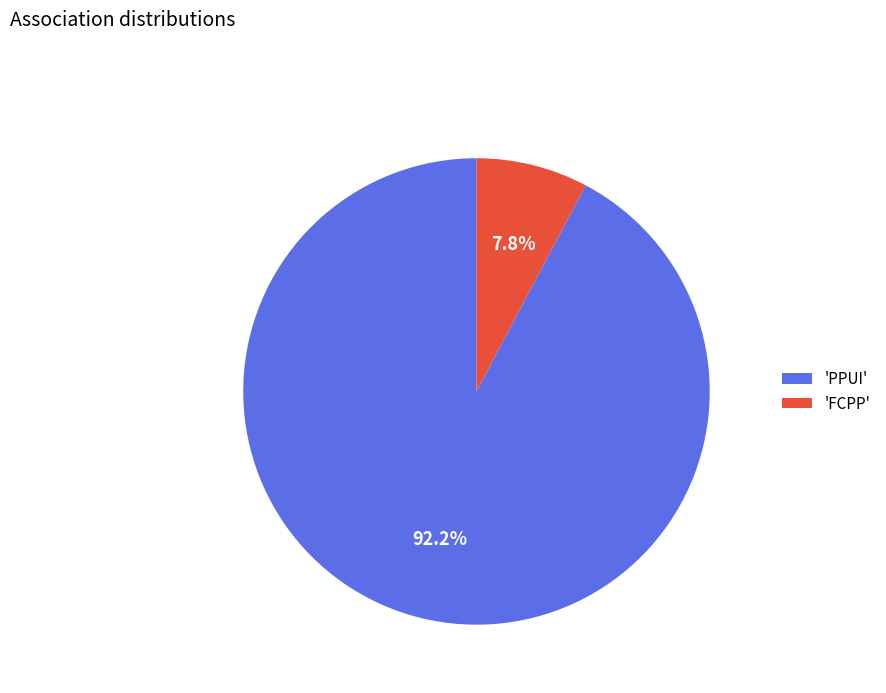

Combined, do 'PPUI' and 'FCPP' account for over 50%?

Yes